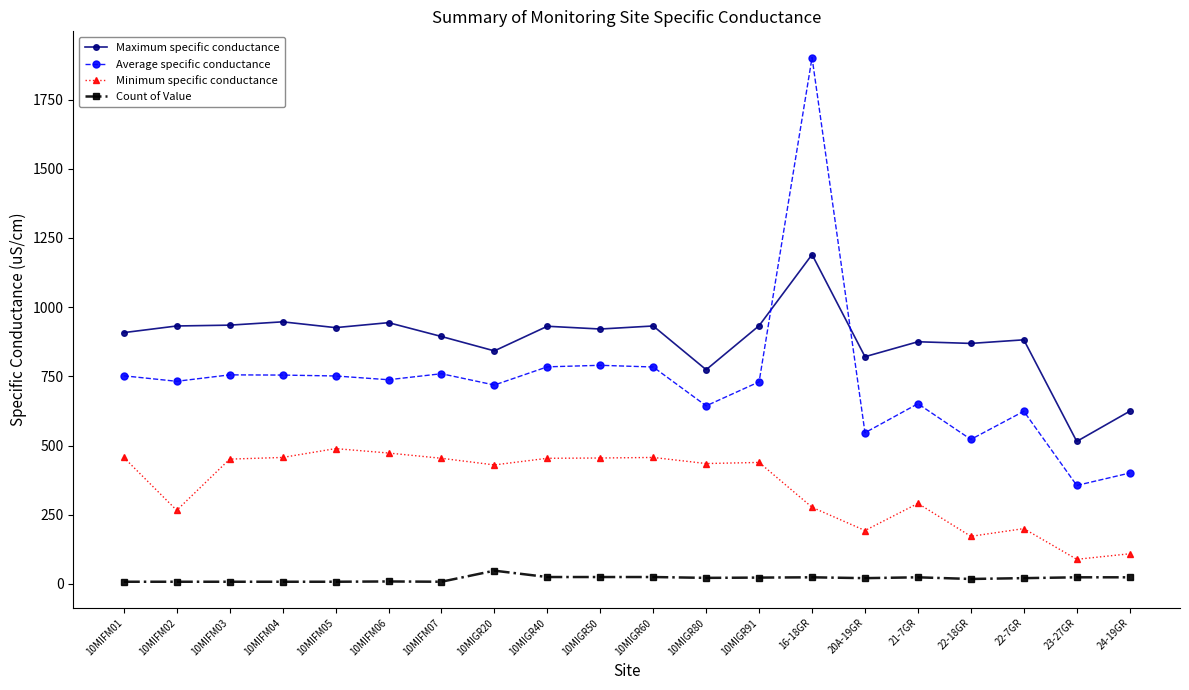

Which series has the largest total across all categories?

Maximum specific conductance